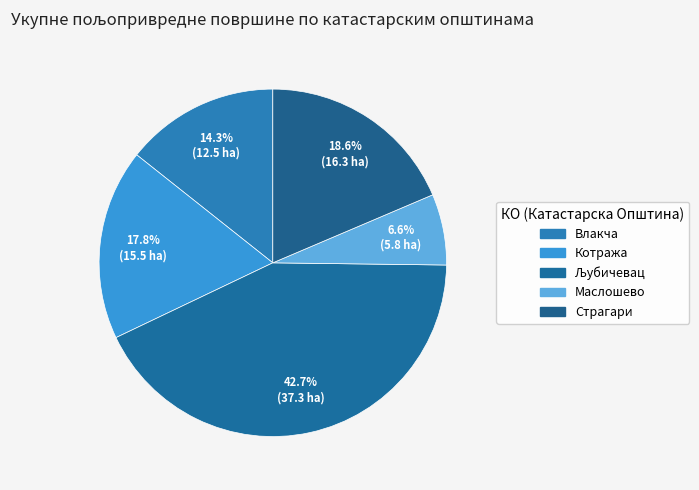

To the nearest percent, what percentage of the pie is Маслошево?

7%